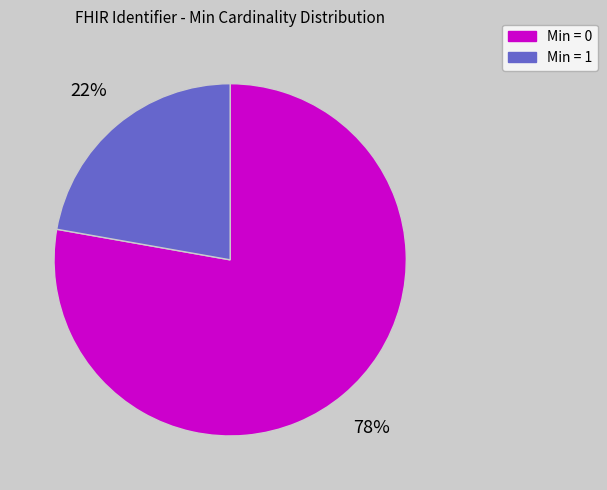

Rank the categories by value from lowest to highest.

Min = 1, Min = 0